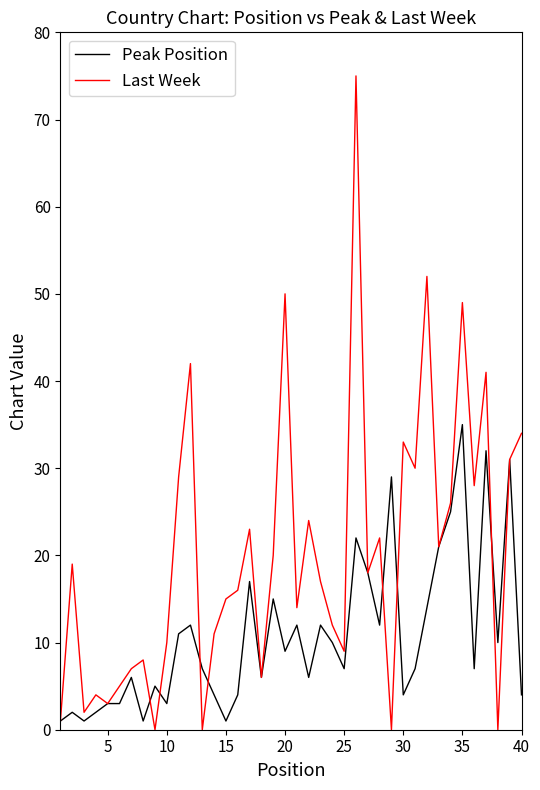

What is the greatest value displayed?

75